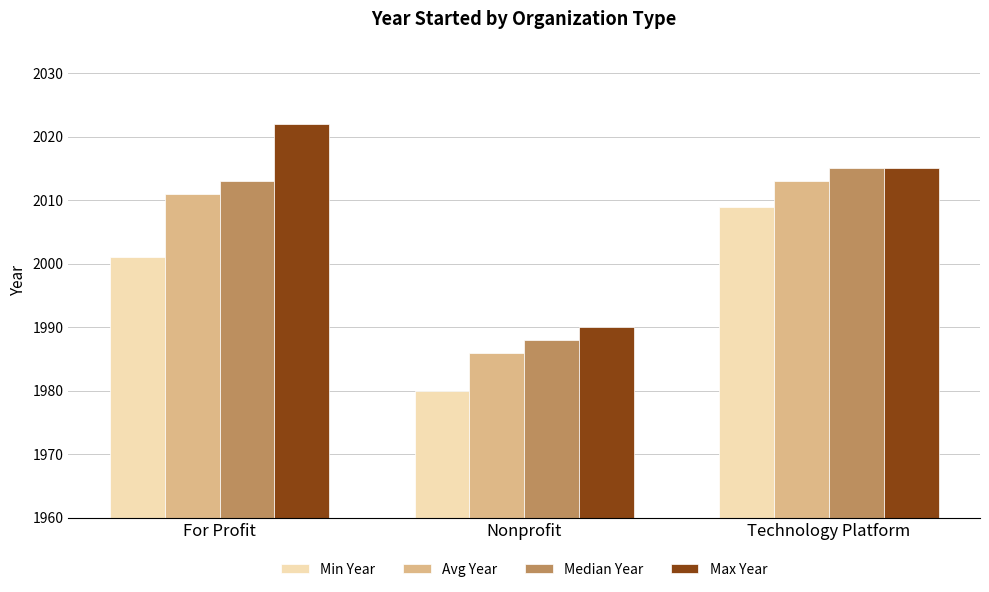

List the series in order of their peak value, lowest first.

Min Year, Avg Year, Median Year, Max Year